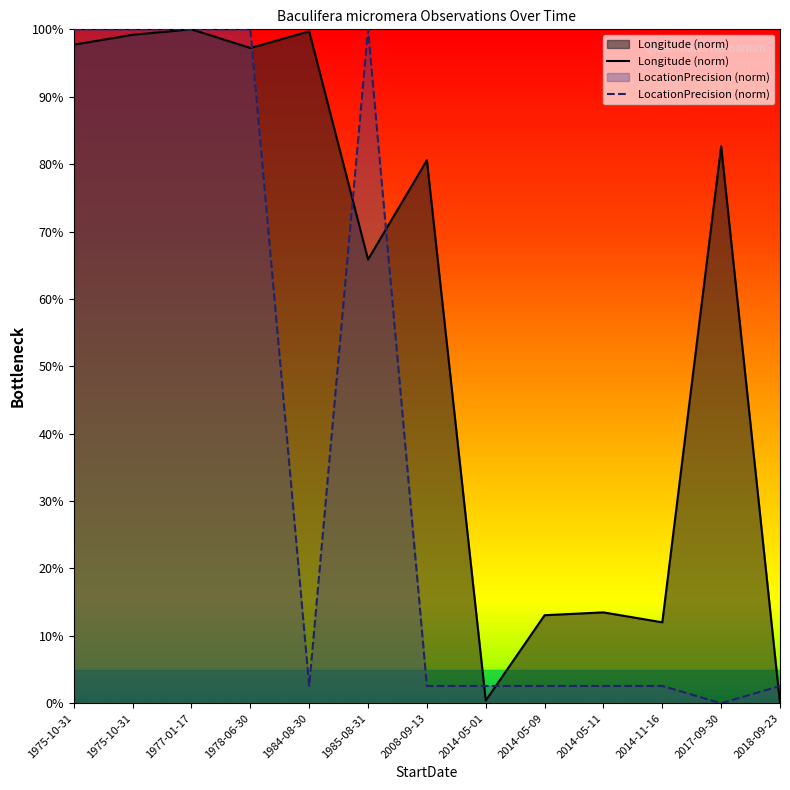

What is the difference between the highest and lowest values at 1978-06-30?

2.8